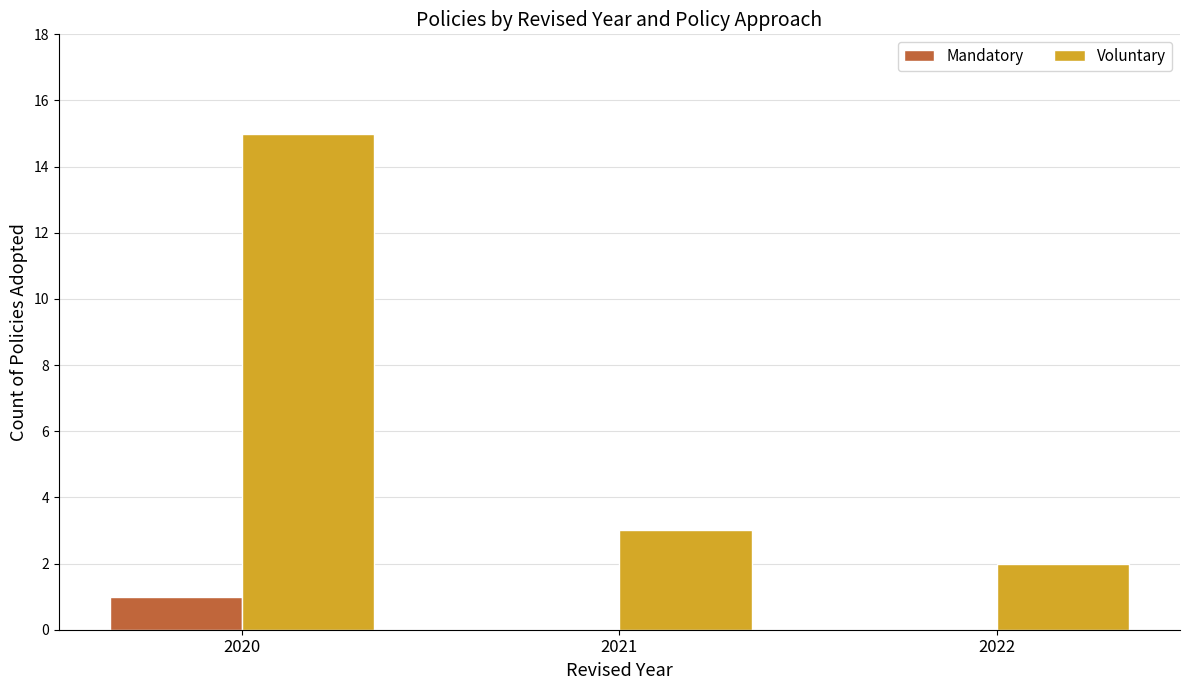

What value does the Voluntary series have at 2020?

15